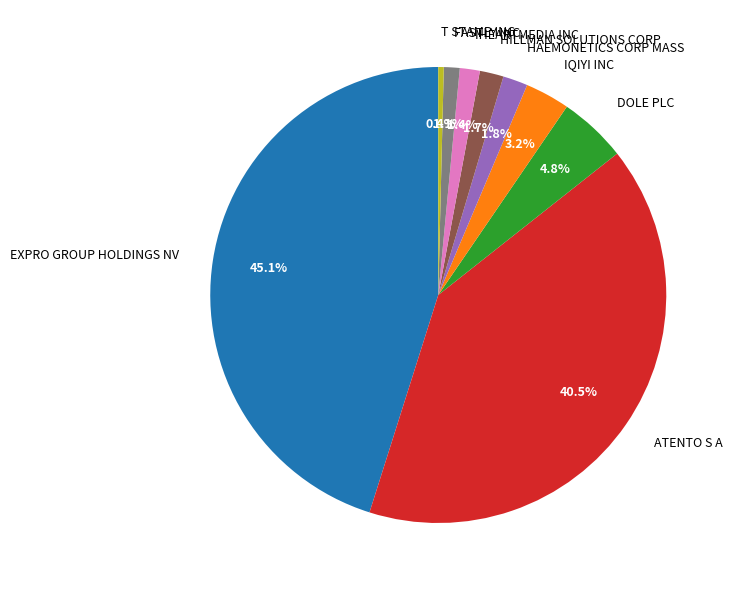

Does any single category account for the majority?

No